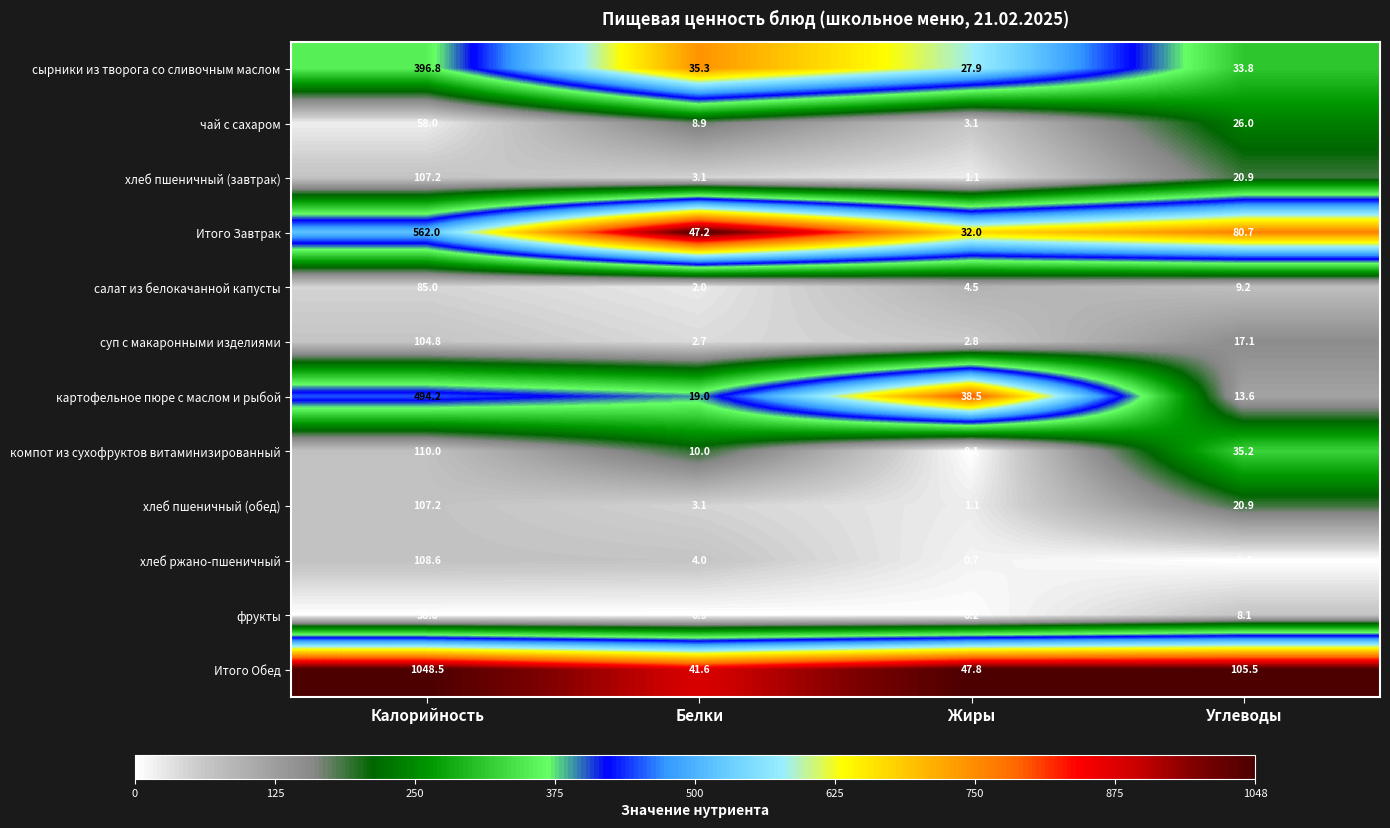

At which category does the chart reach its minimum across all series?

Жиры